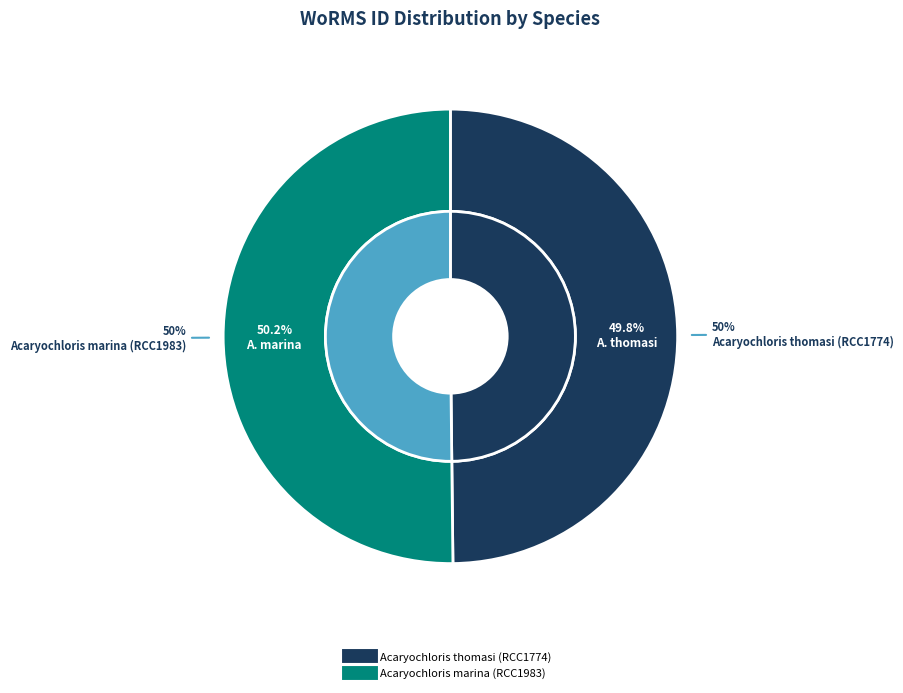

Which slice is the largest?

Acaryochloris marina (RCC1983)